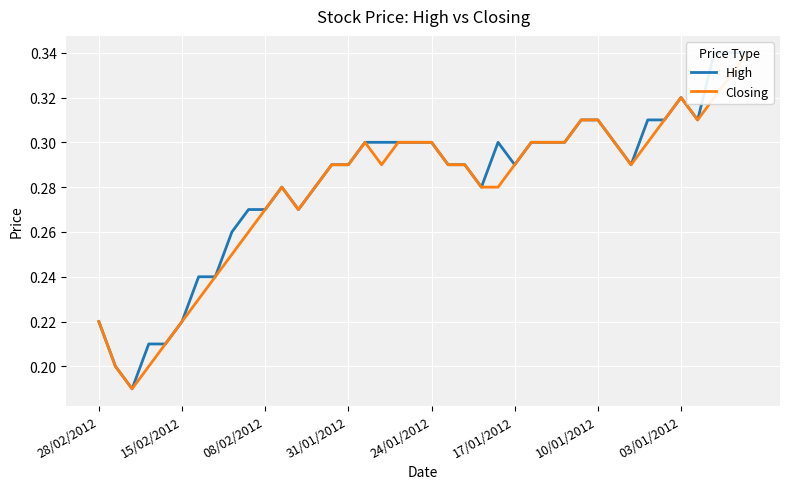

What is the average value of the High series?

0.3